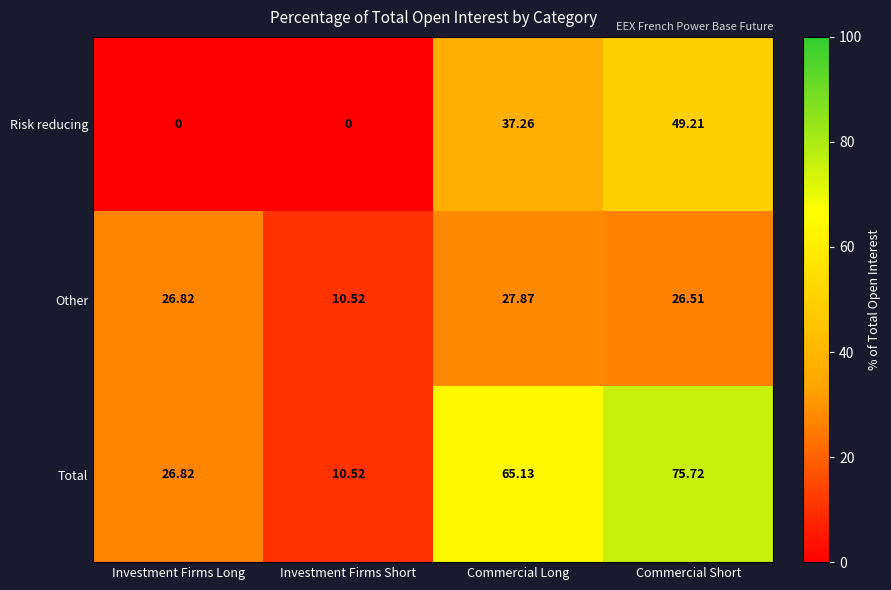

Which series has the largest range (max minus min)?

Total